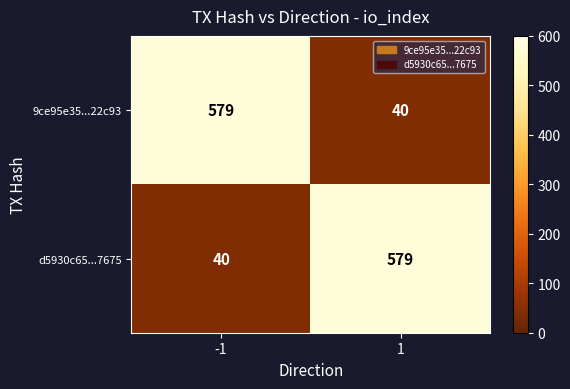

Is it true that 9ce95e35...22c93 equals 579 at -1?

True